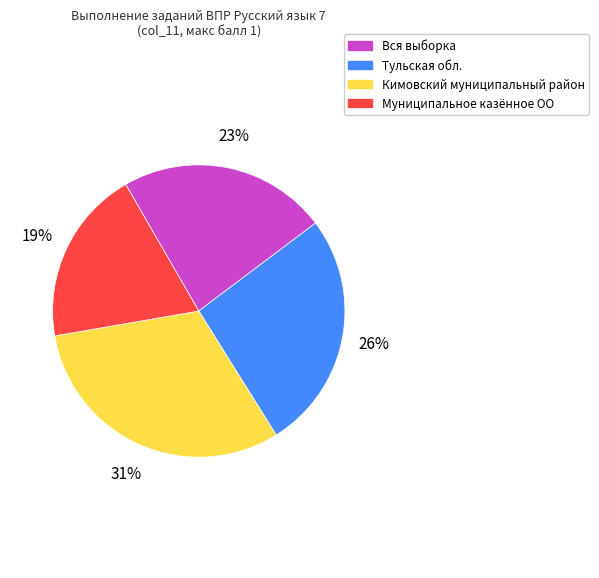

To the nearest percent, what portion does Муниципальное казённое ОО represent?

19%